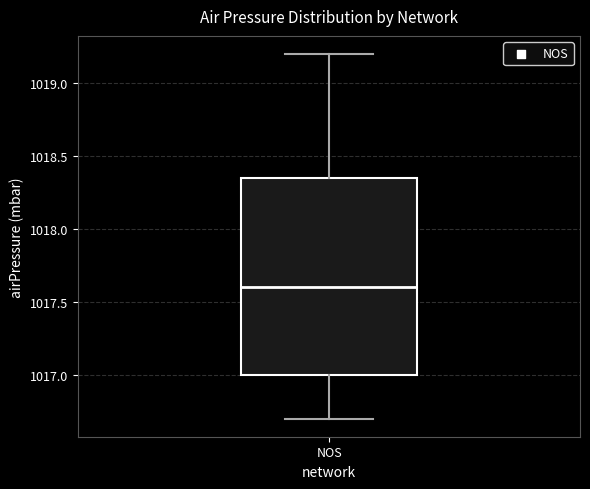

Where does the upper whisker of the box for NOS end on the y-axis? The values are not printed on the chart, so give them approximately, as read against the axis.

1019.20